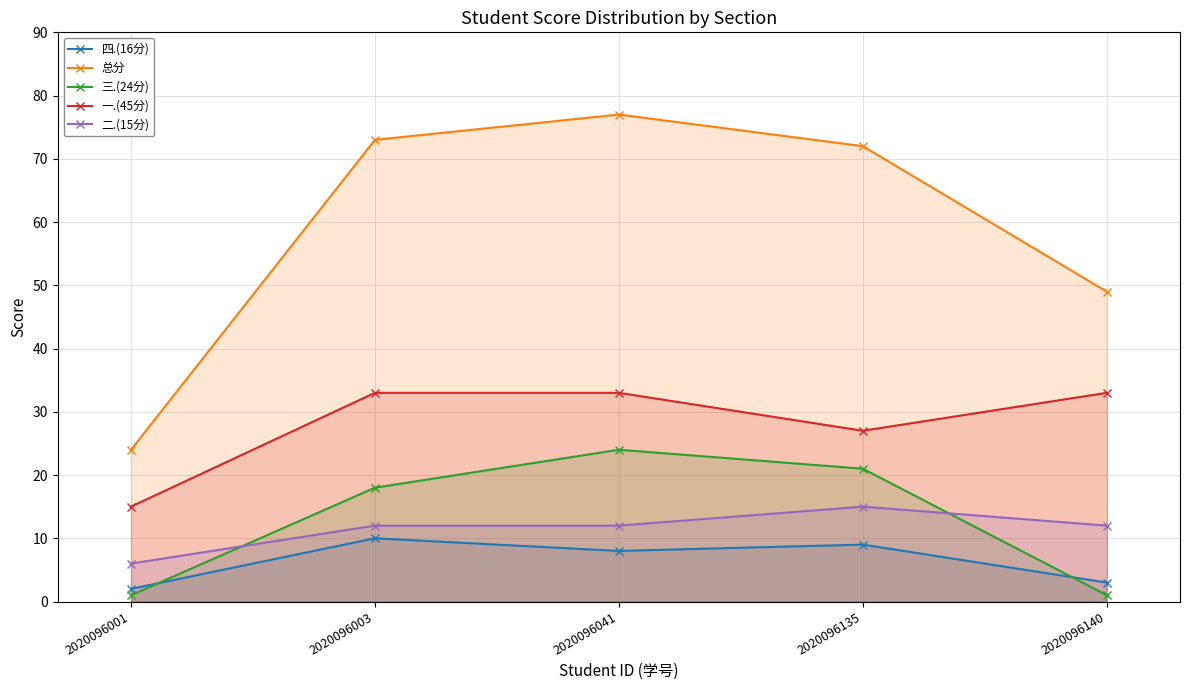

True or false: 三.(24分) and 总分 intersect in this chart.

False